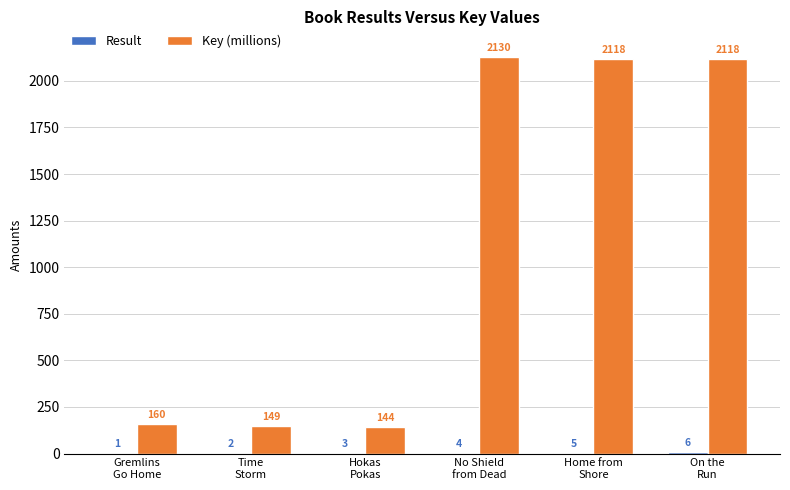

Which series has the largest total across all categories?

Key (millions)